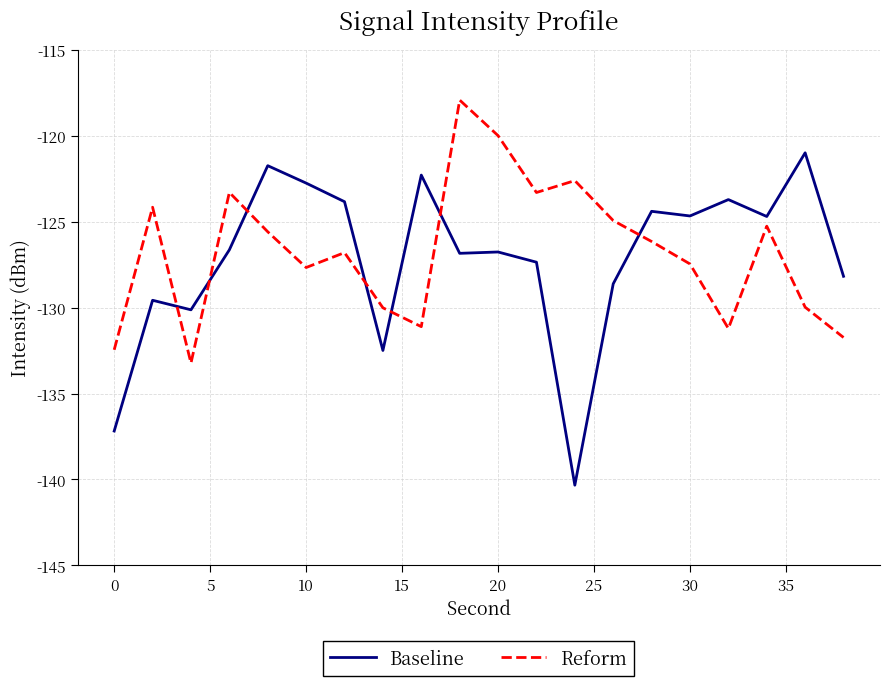

What is the lowest value of the Baseline series?

-140.3